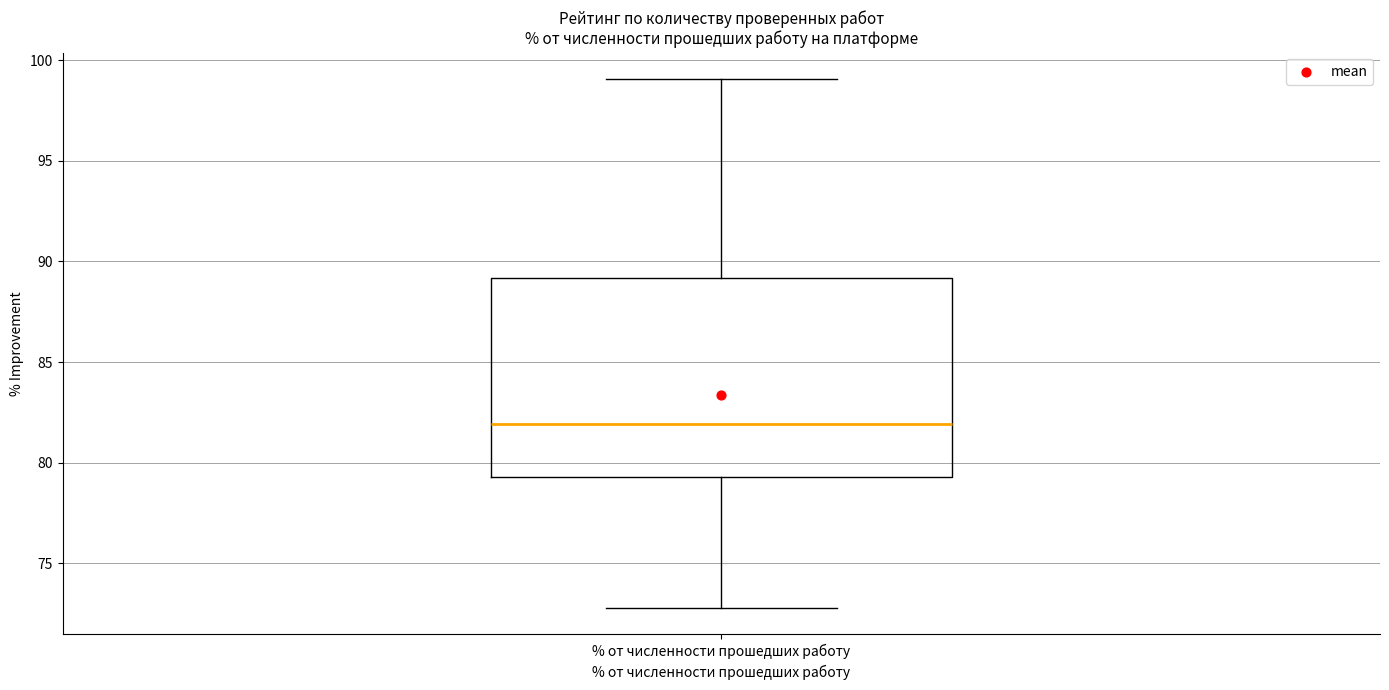

Read this box plot against the y-axis: the position of the median line, the range covered by the box, and the ends of both whiskers. The values are not printed on the chart, so give them approximately, as read against the axis.

median 82.0, box 79.5 to 89.0, whiskers 73.0 to 99.0